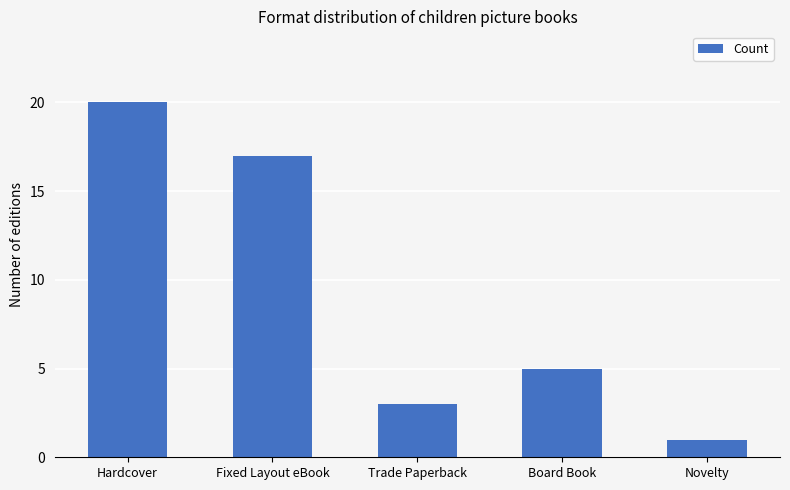

Reading left to right, transcribe all the data shown in this chart.

Hardcover=20	Fixed Layout eBook=17	Trade Paperback=3	Board Book=5	Novelty=1